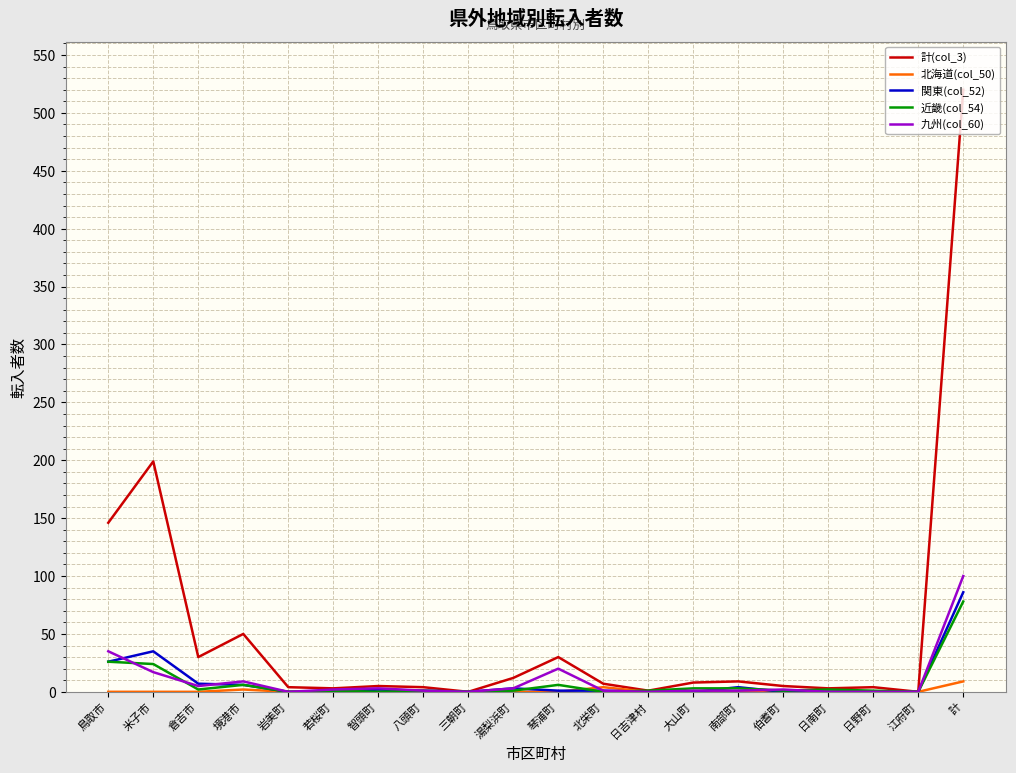

Which category has the highest value across all series?

計